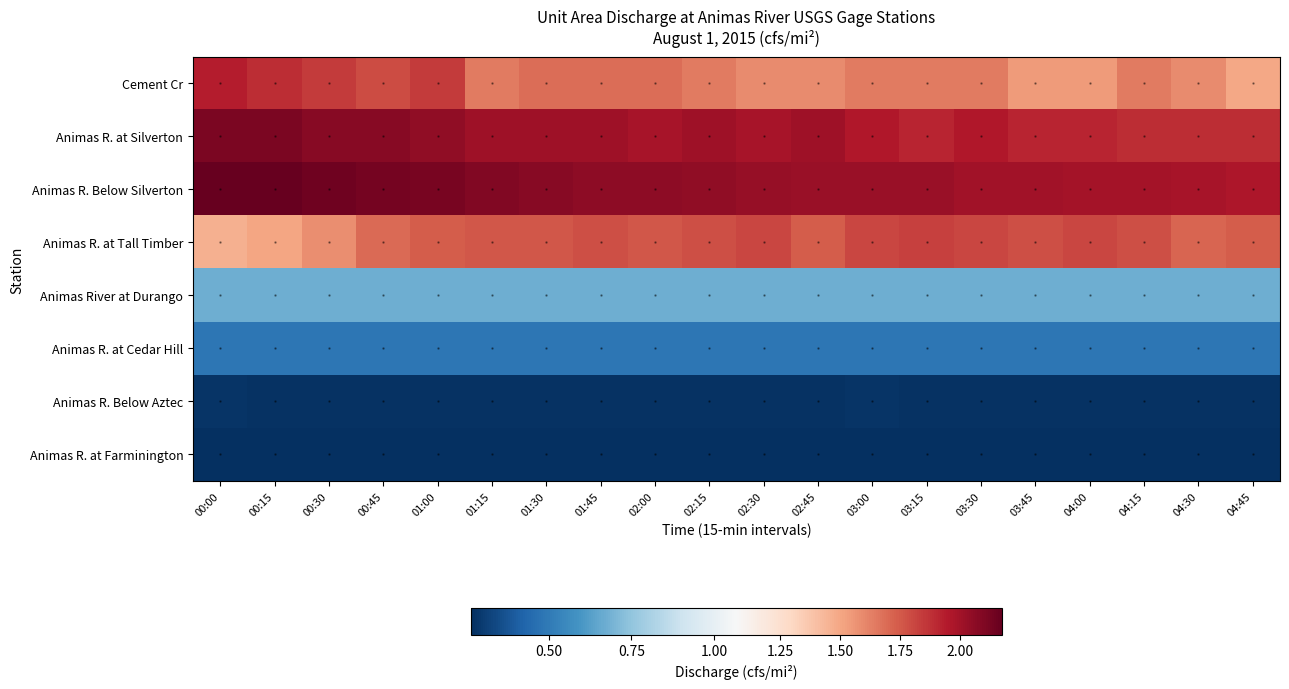

Which has a higher value, 04:45 or 02:30?

02:30